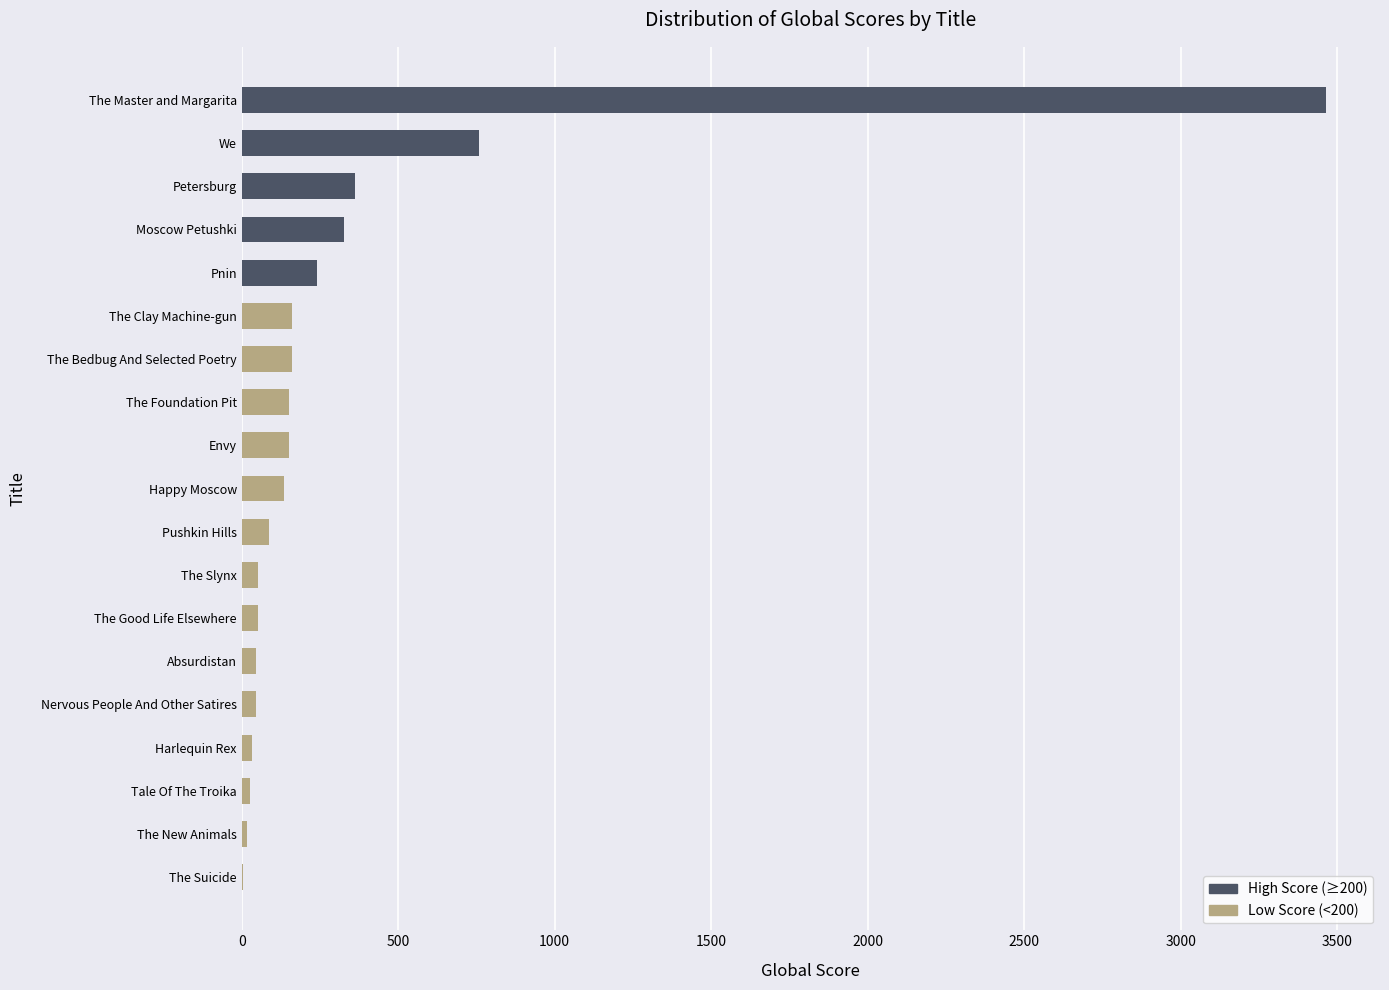

What position from the left is Moscow Petushki?

4